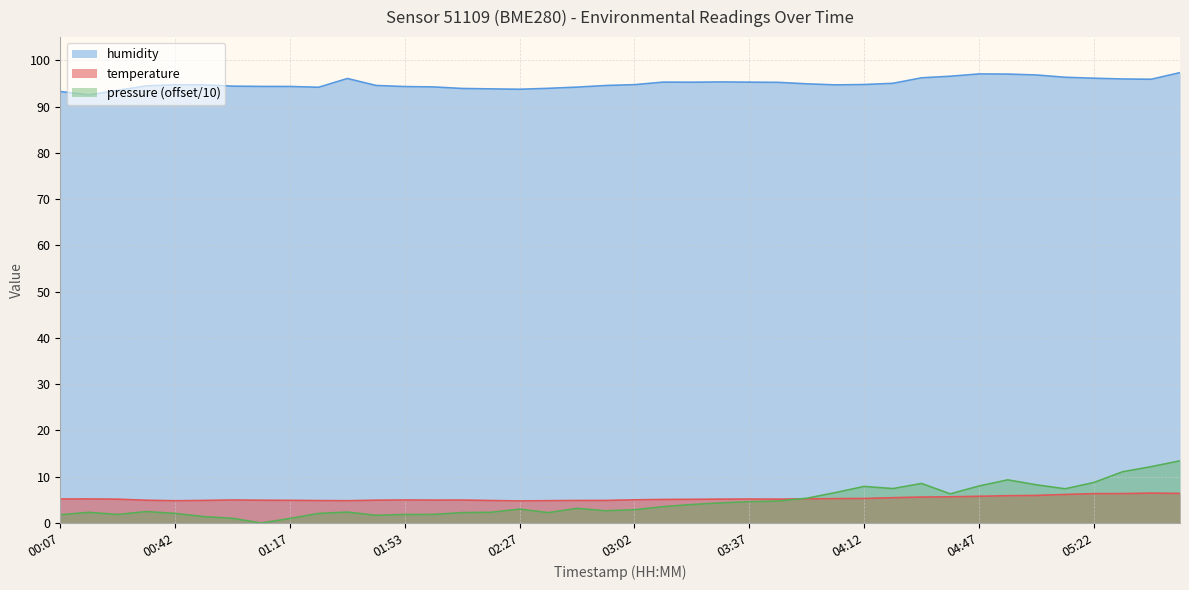

What is the value of the temperature point at the 37th from the left?

6.3